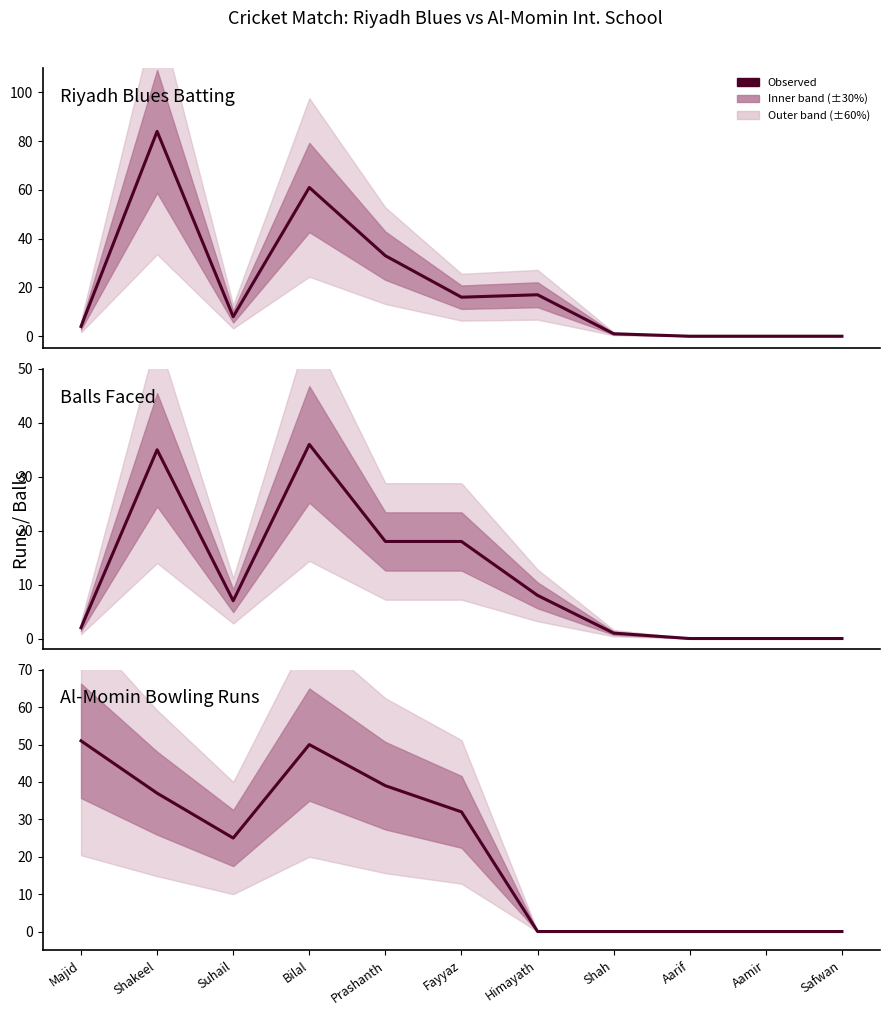

How many data points in Balls Faced are above 7?

5